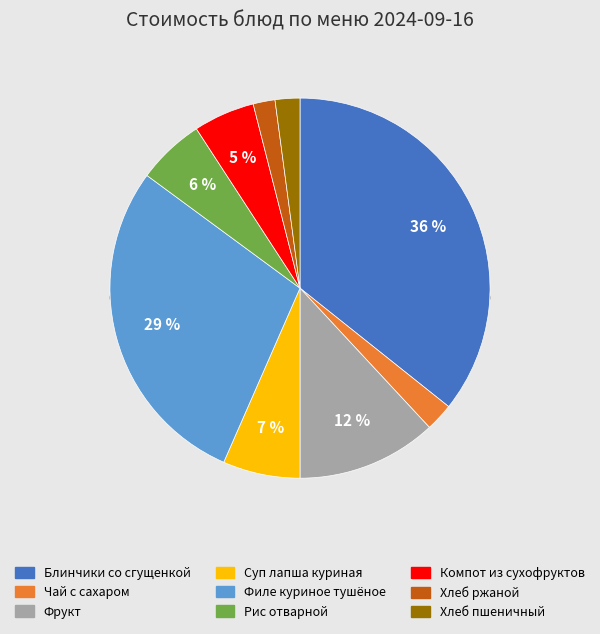

Which category has the smallest portion of the pie?

Хлеб ржаной